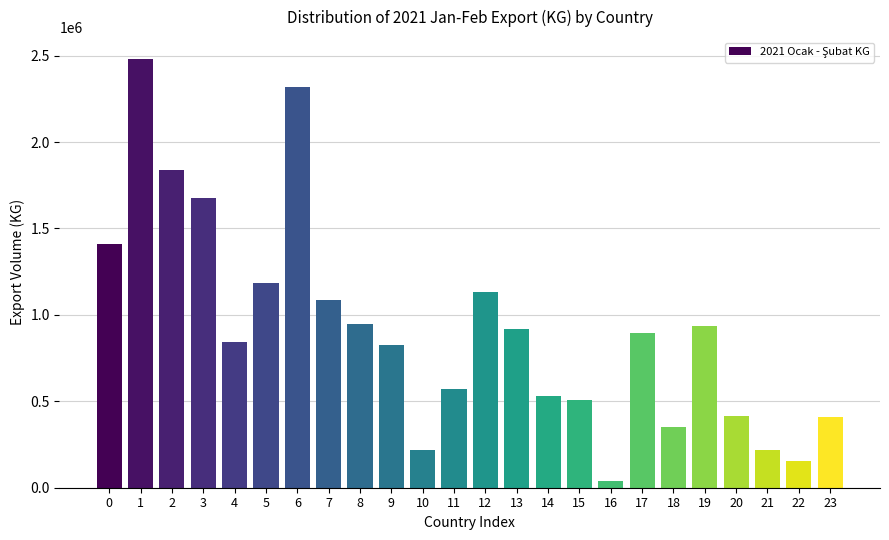

What is the value of the 24th bar from the left?

410740.9